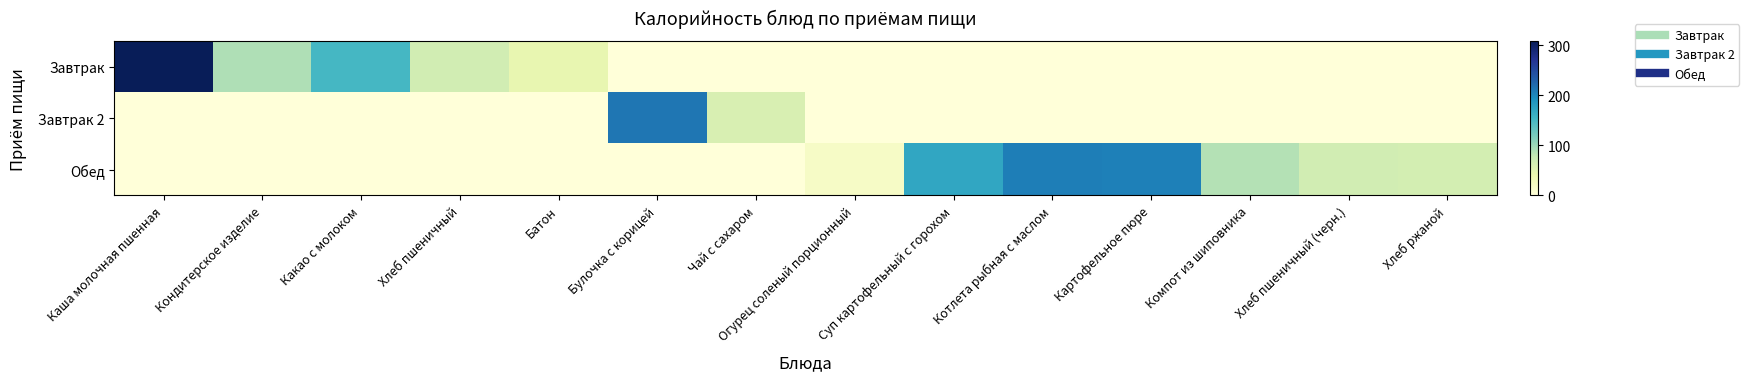

Which series has the widest spread of values?

Завтрак